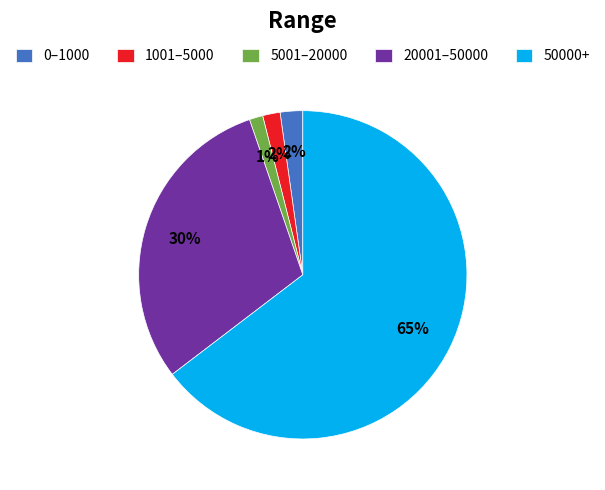

Count the number of slices in the pie.

5